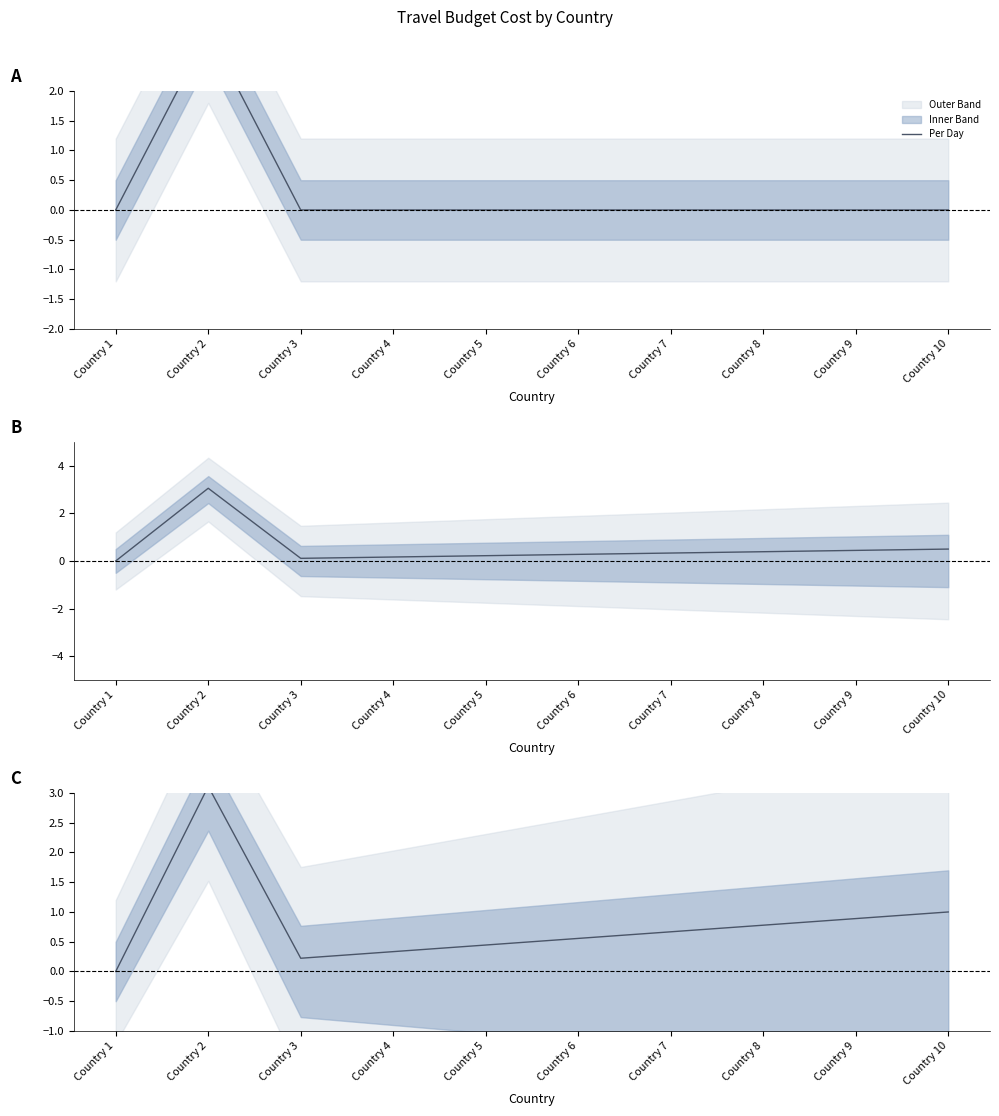

What is the change in value from Country 3 to Country 9?

+0.7